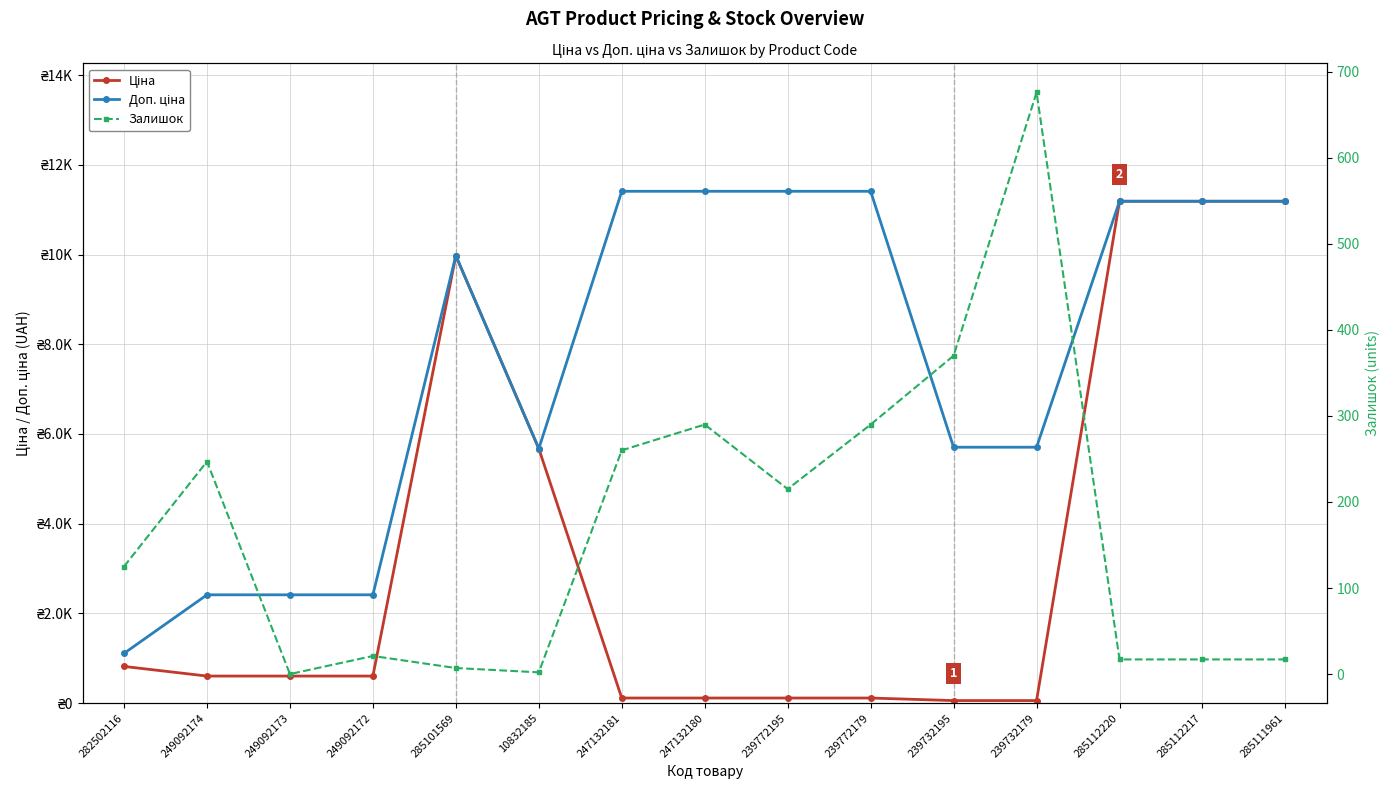

True or false: Доп. ціна and Ціна intersect in this chart.

False